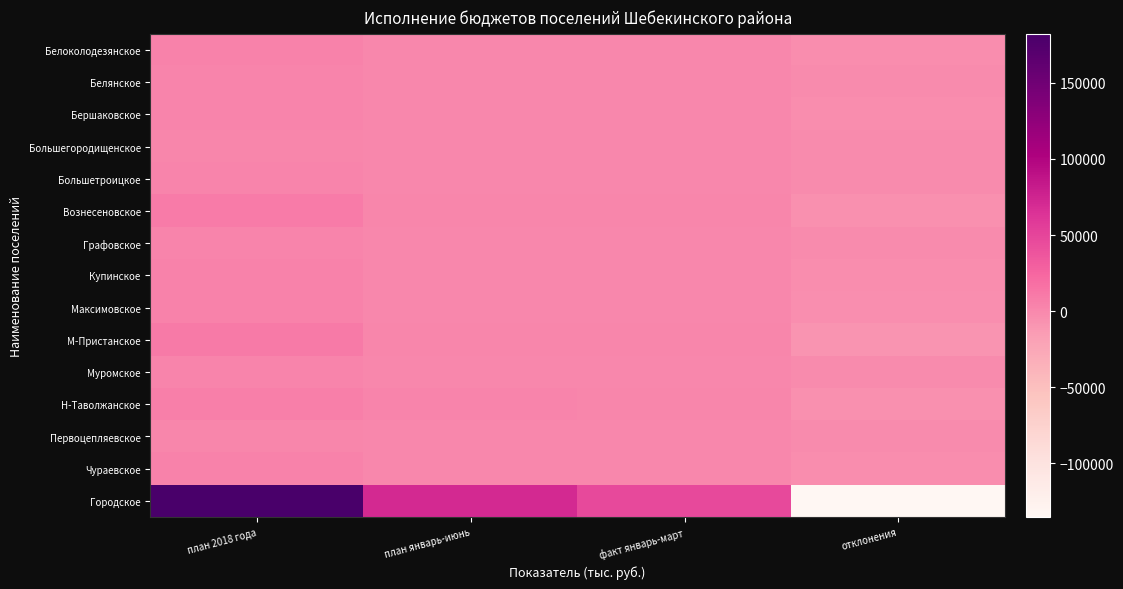

Reading left to right, list all the values displayed in this chart.

Белоколодезянское: план 2018 года=4189.0	план январь-июнь=284.0	факт январь-март=921.2	отклонения=-3267.8
Белянское: план 2018 года=2866.0	план январь-июнь=708.0	факт январь-март=616.3	отклонения=-2249.7
Бершаковское: план 2018 года=3247.0	план январь-июнь=420.0	факт январь-март=532.4	отклонения=-2714.6
Большегородищенское: план 2018 года=1849.0	план январь-июнь=460.0	факт январь-март=138.5	отклонения=-1710.5
Большетроицкое: план 2018 года=2574.0	план январь-июнь=727.0	факт январь-март=385.9	отклонения=-2188.1
Вознесеновское: план 2018 года=8608.0	план январь-июнь=1253.0	факт январь-март=2353.6	отклонения=-6254.4
Графовское: план 2018 года=2713.0	план январь-июнь=431.0	факт январь-март=625.0	отклонения=-2088.0
Купинское: план 2018 года=4017.0	план январь-июнь=597.0	факт январь-март=596.2	отклонения=-3420.8
Максимовское: план 2018 года=4652.0	план январь-июнь=521.9	факт январь-март=603.4	отклонения=-4048.6
М-Пристанское: план 2018 года=9872.0	план январь-июнь=1672.0	факт январь-март=2300.9	отклонения=-7571.1
Муромское: план 2018 года=2540.0	план январь-июнь=171.0	факт январь-март=625.1	отклонения=-1914.9
Н-Таволжанское: план 2018 года=7238.0	план январь-июнь=2532.0	факт январь-март=1990.9	отклонения=-5247.1
Первоцепляевское: план 2018 года=2195.0	план январь-июнь=371.0	факт январь-март=307.7	отклонения=-1887.3
Чураевское: план 2018 года=3679.0	план январь-июнь=364.0	факт январь-март=354.8	отклонения=-3324.2
Городское: план 2018 года=182246.0	план январь-июнь=70868.0	факт январь-март=46929.6	отклонения=-135316.4